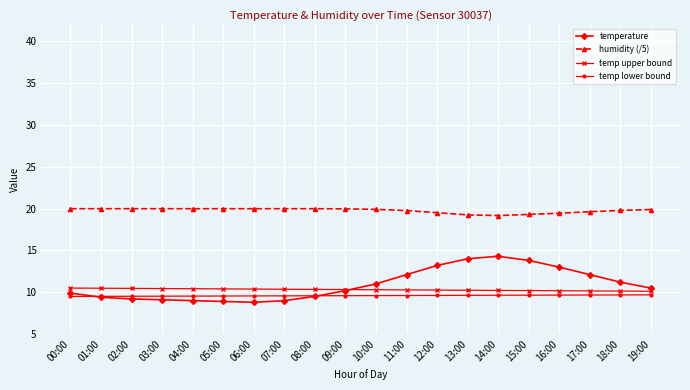

True or false: temp lower bound and humidity (/5) cross at least once.

False